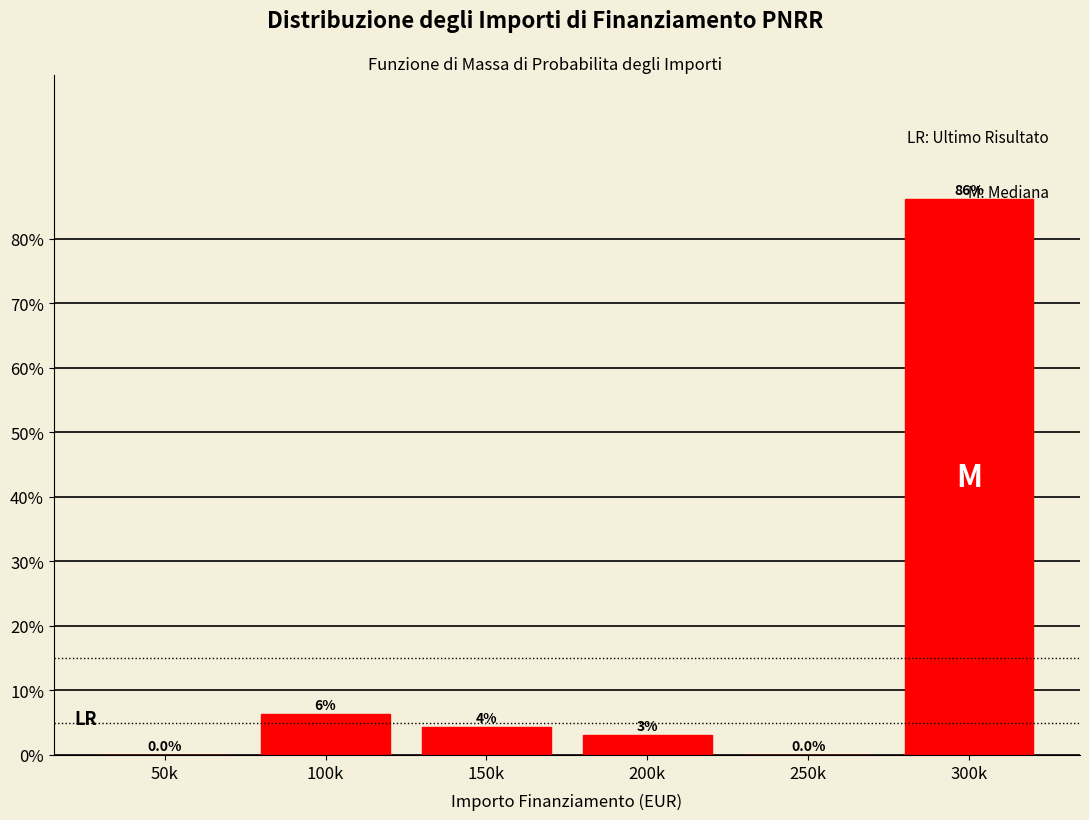

Which category has the highest value across all series?

300k